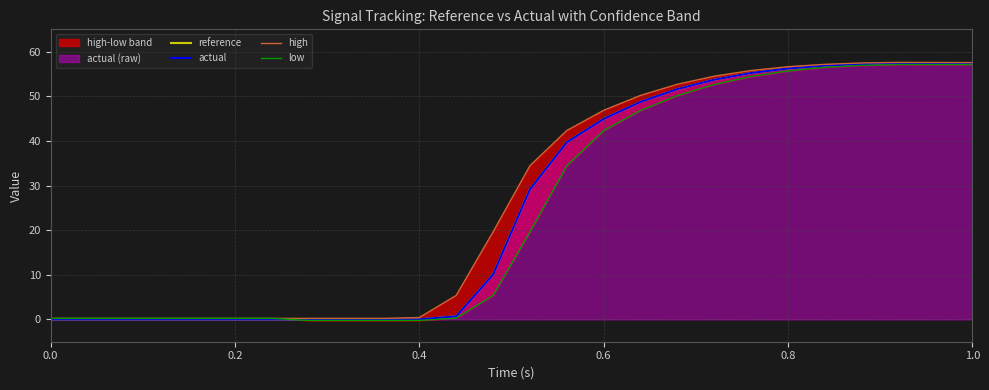

Does the chart have visible grid lines?

Yes